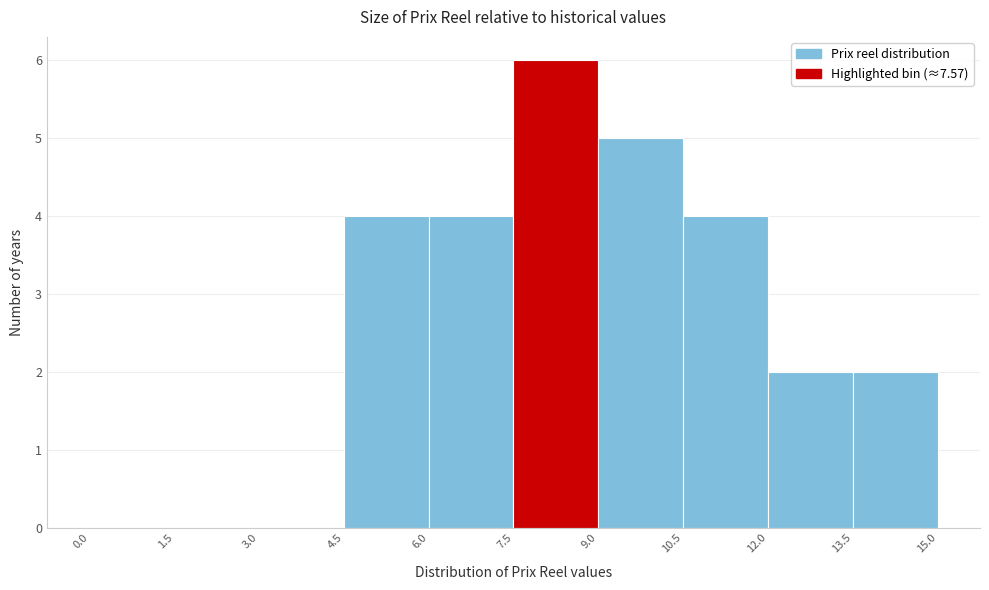

How tall is the bar that spans 9.0 to 10.5 on the x-axis? The values are not printed on the chart, so give them approximately, as read against the axis.

5